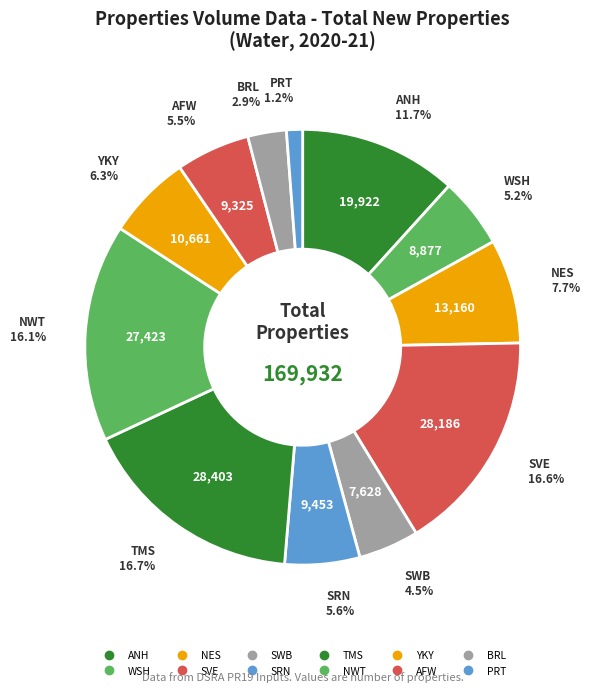

How many slices are in this pie chart?

12